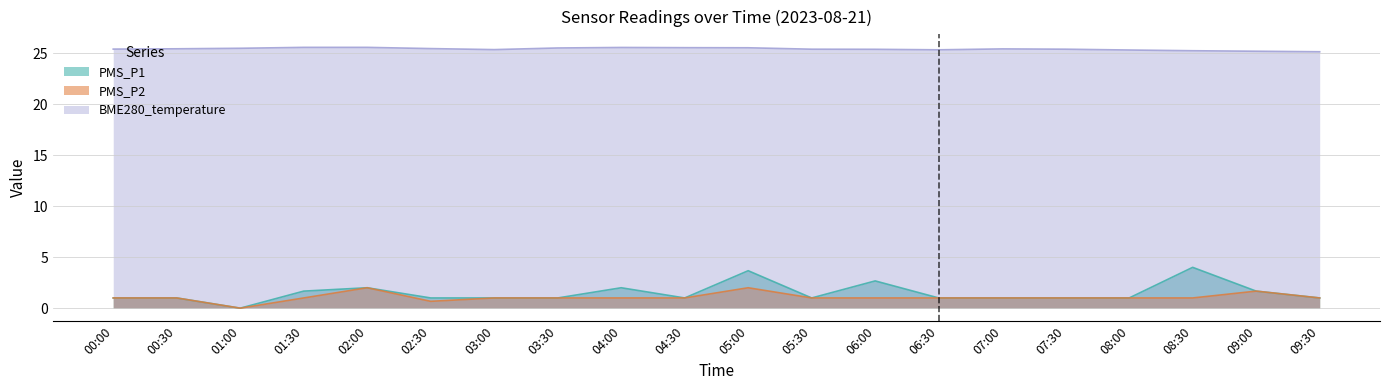

Reading left to right, list all the values displayed in this chart.

PMS_P1: 00:00=1.0	00:30=1.0	01:00=0.0	01:30=1.7	02:00=2.0	02:30=1.0	03:00=1.0	03:30=1.0	04:00=2.0	04:30=1.0	05:00=3.7	05:30=1.0	06:00=2.7	06:30=1.0	07:00=1.0	07:30=1.0	08:00=1.0	08:30=4.0	09:00=1.7	09:30=1.0
PMS_P2: 00:00=1.0	00:30=1.0	01:00=0.0	01:30=1.0	02:00=2.0	02:30=0.7	03:00=1.0	03:30=1.0	04:00=1.0	04:30=1.0	05:00=2.0	05:30=1.0	06:00=1.0	06:30=1.0	07:00=1.0	07:30=1.0	08:00=1.0	08:30=1.0	09:00=1.7	09:30=1.0
BME280_temperature: 00:00=25.4	00:30=25.4	01:00=25.5	01:30=25.6	02:00=25.6	02:30=25.4	03:00=25.3	03:30=25.5	04:00=25.6	04:30=25.5	05:00=25.5	05:30=25.4	06:00=25.4	06:30=25.3	07:00=25.4	07:30=25.4	08:00=25.3	08:30=25.2	09:00=25.2	09:30=25.1